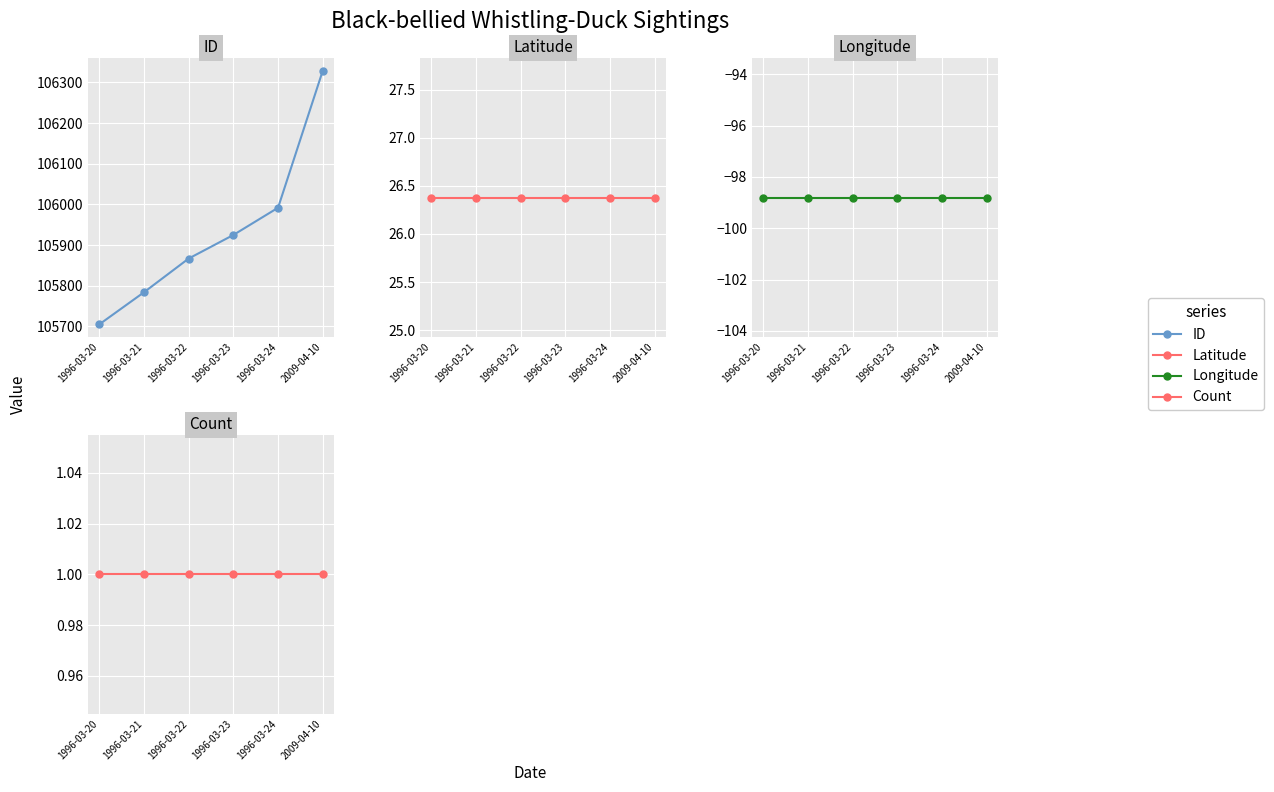

What is the sum of the Latitude values at 1996-03-21 and 2009-04-10?

52.8